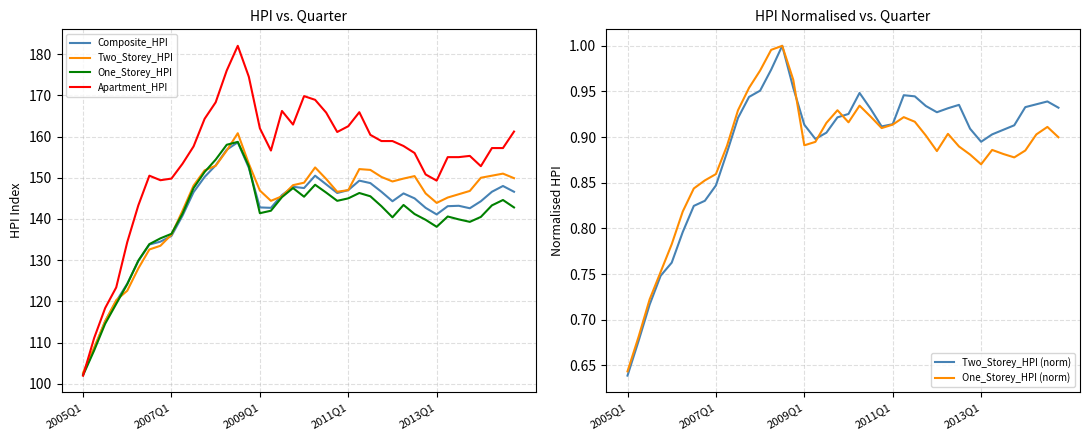

What is the difference between the highest and lowest values at 10?

156.7